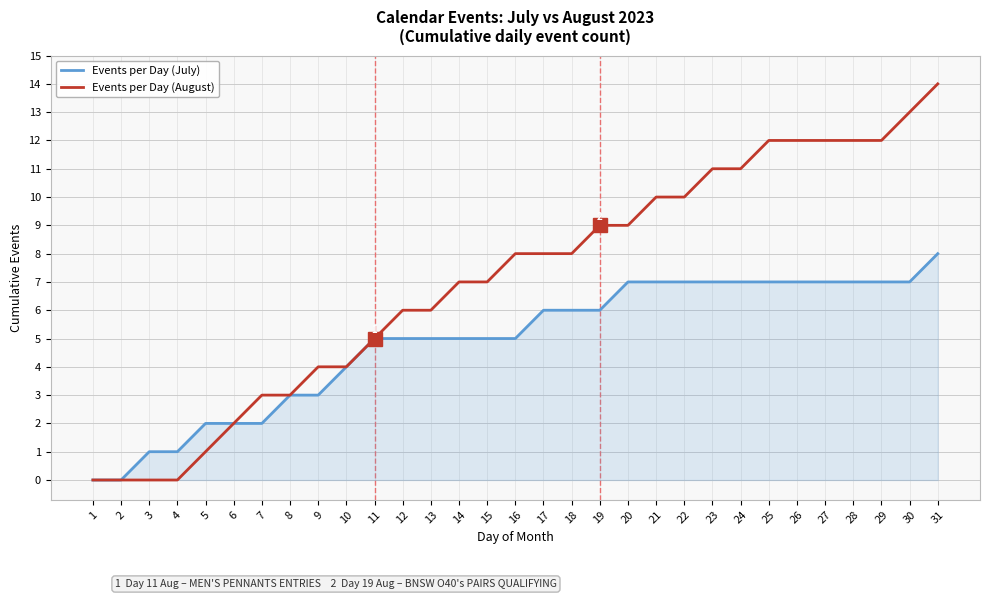

True or false: Events per Day (July) has a value of 5 at 14.

True